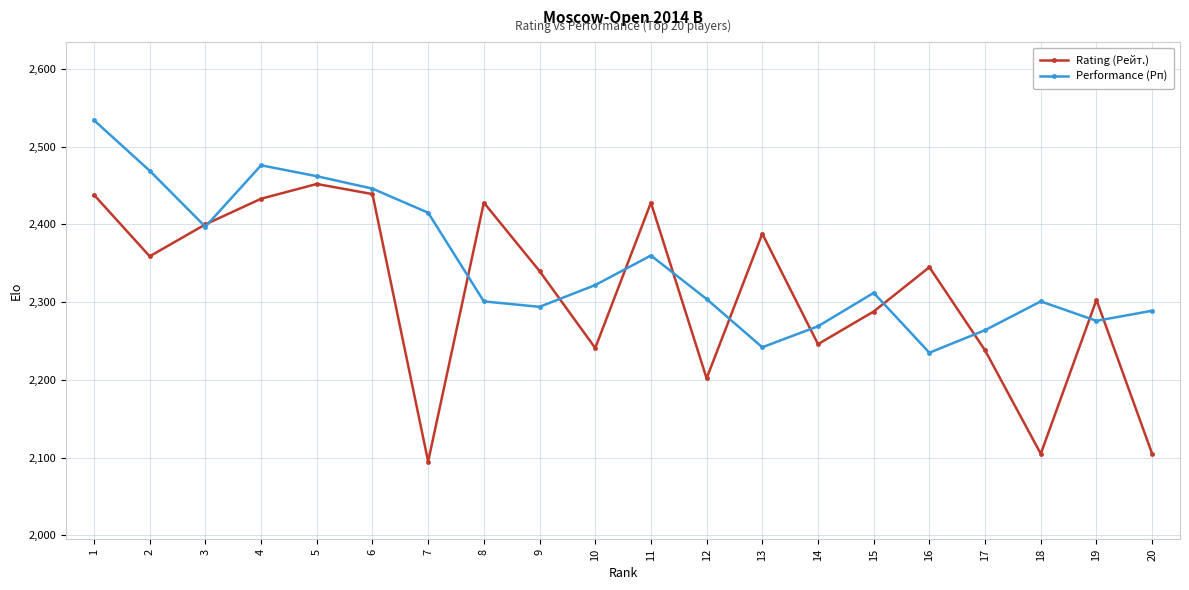

Rank the series at 8 from highest to lowest value.

Rating (Рейт.), Performance (Рп)